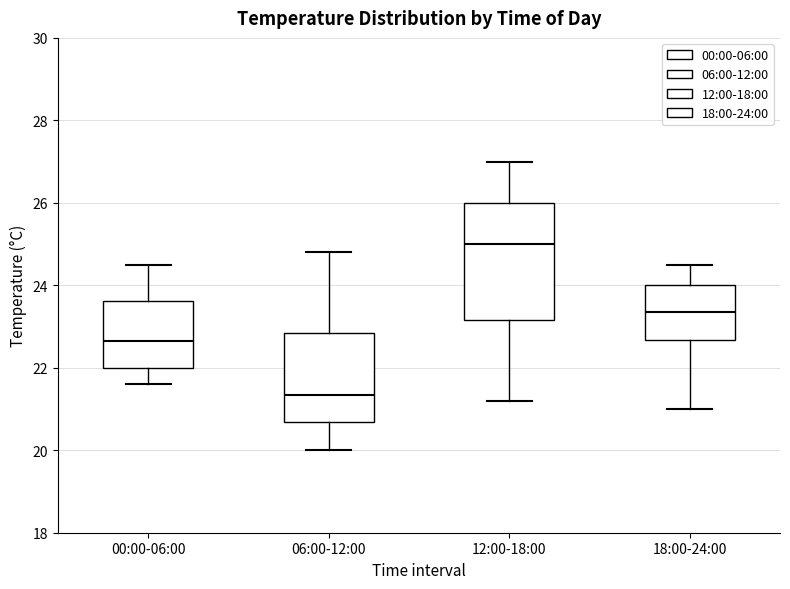

Which box has the highest median line?

12:00-18:00